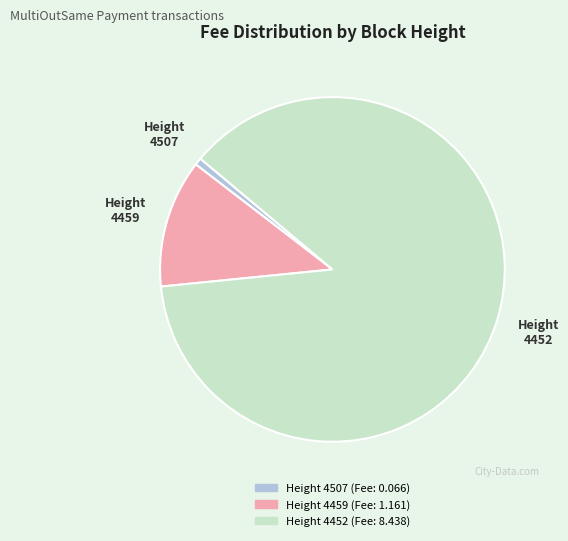

The Height 4507 (Fee: 0.066) slice represents 11% of the pie. True or false?

False